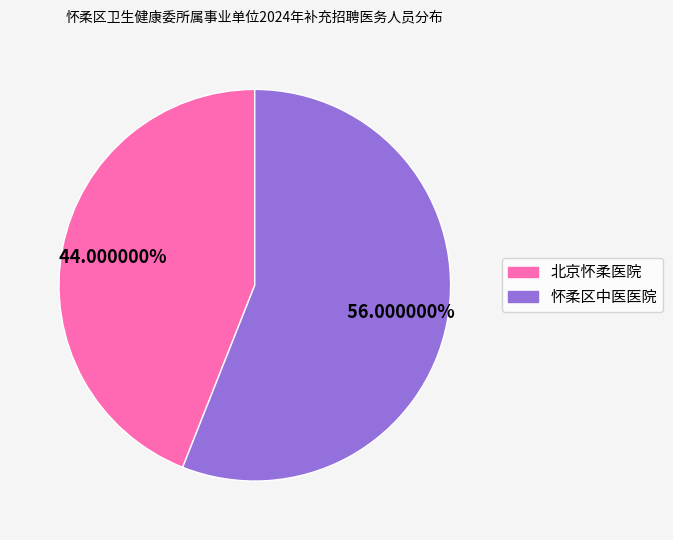

The 北京怀柔医院 slice represents 44% of the pie. True or false?

True